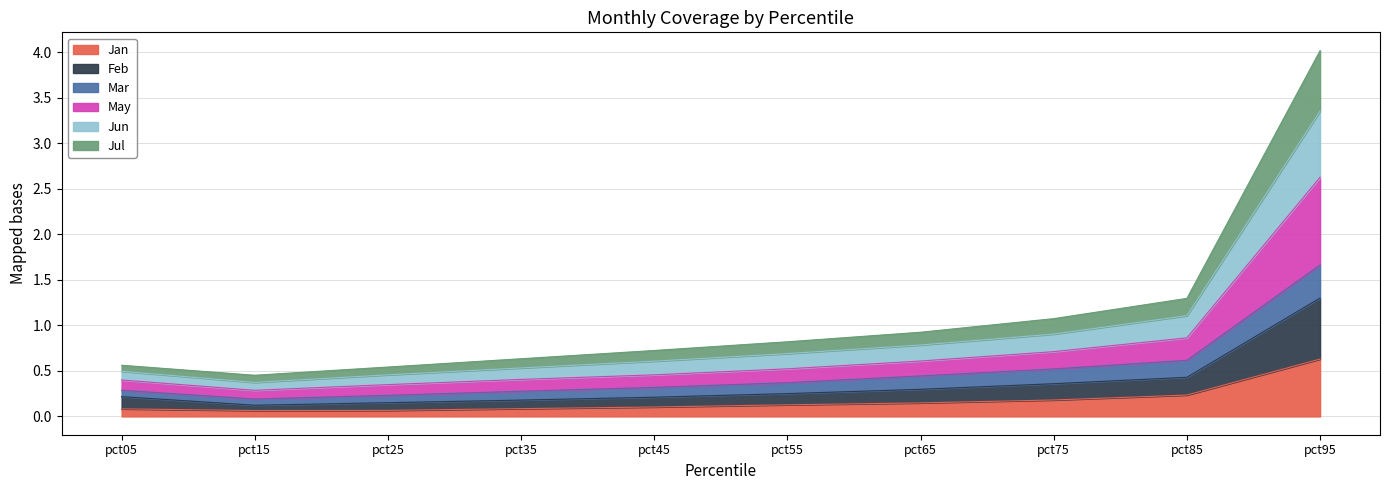

At which category is the sum across all series the highest?

pct95